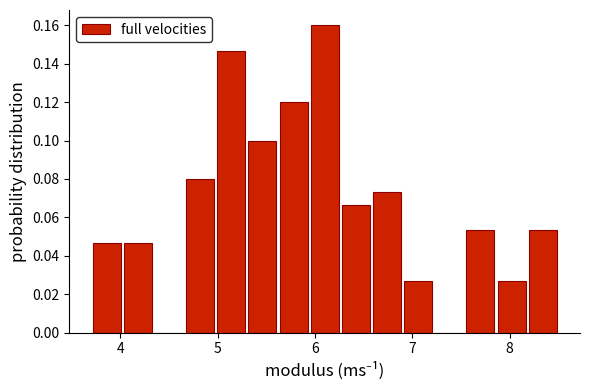

Around what value on the x-axis is the tallest bar? Give the approximate position of its centre, as read against the axis.

6.1